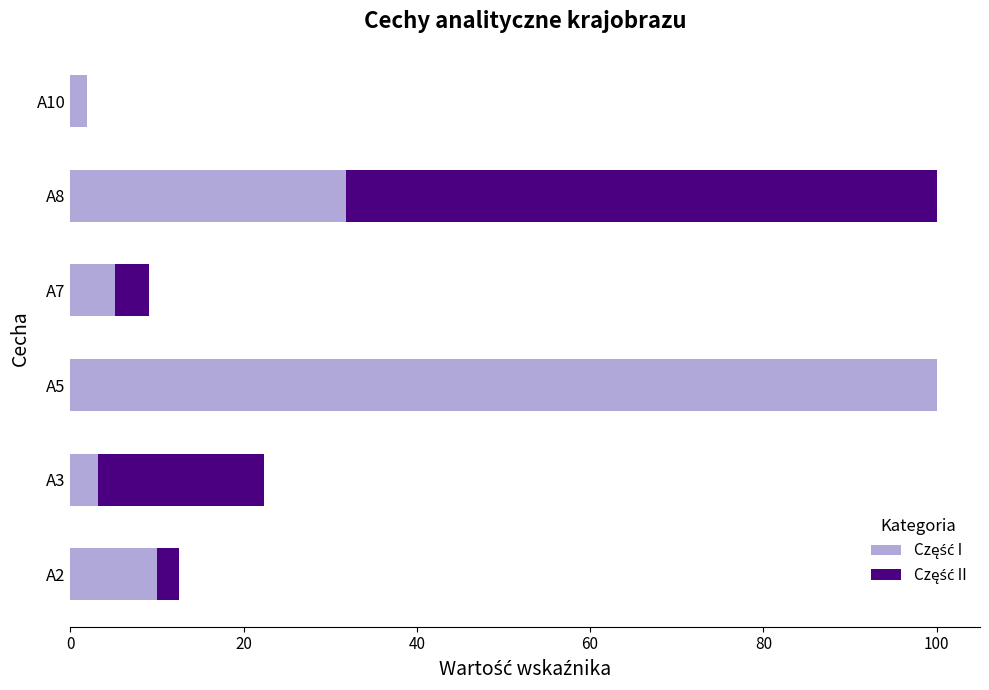

What is the total value across all series at A8?

100.0